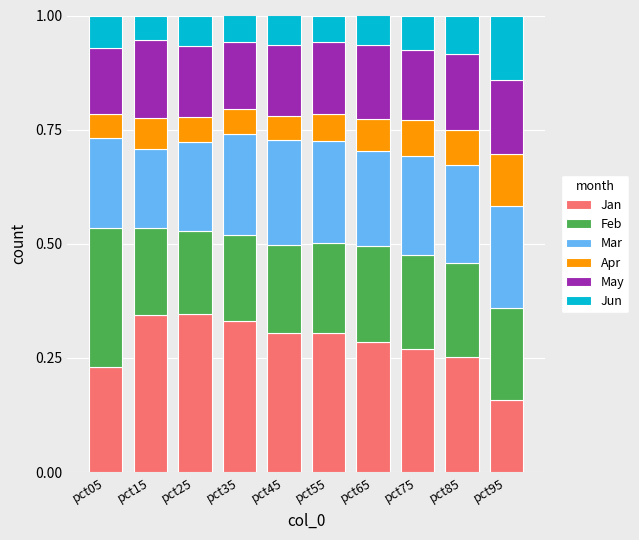

What is the total value across all series at pct35?

1.0